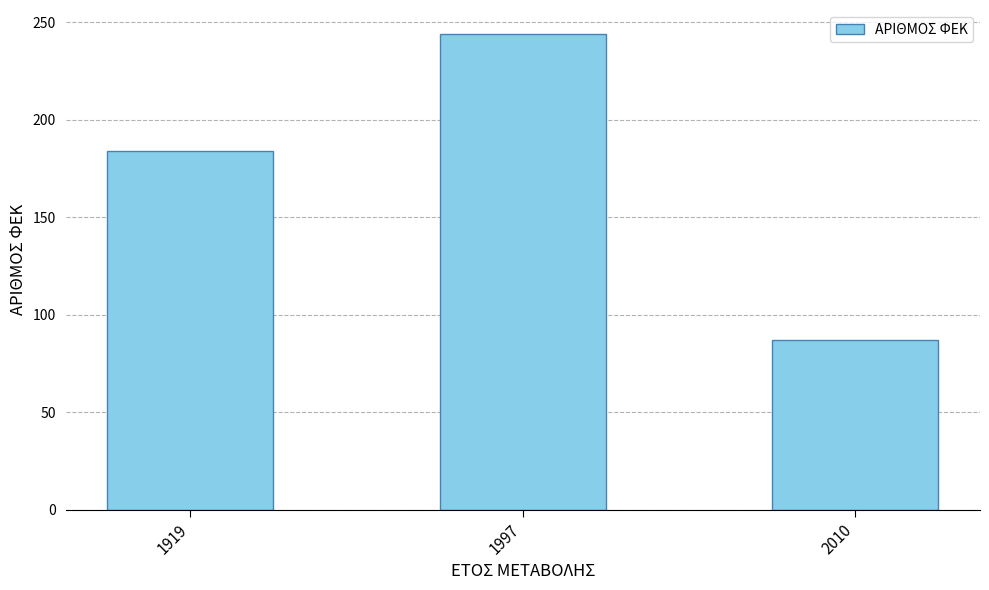

What is the sum of the values at 1919 and 1997?

428